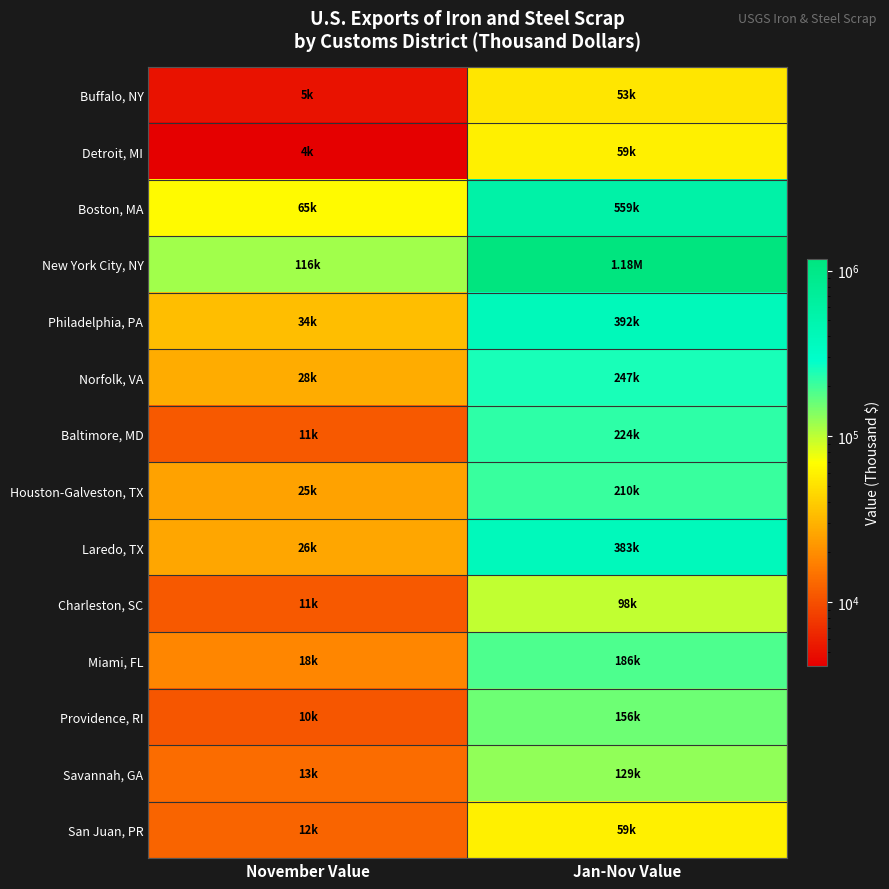

Reading left to right, list all the values displayed in this chart.

Buffalo, NY: November Value=5030	Jan-Nov Value=53100
Detroit, MI: November Value=4100	Jan-Nov Value=59300
Boston, MA: November Value=65100	Jan-Nov Value=559000
New York City, NY: November Value=116000	Jan-Nov Value=1180000
Philadelphia, PA: November Value=34000	Jan-Nov Value=392000
Norfolk, VA: November Value=28000	Jan-Nov Value=247000
Baltimore, MD: November Value=11200	Jan-Nov Value=224000
Houston-Galveston, TX: November Value=25000	Jan-Nov Value=210000
Laredo, TX: November Value=26100	Jan-Nov Value=383000
Charleston, SC: November Value=11200	Jan-Nov Value=98100
Miami, FL: November Value=18100	Jan-Nov Value=186000
Providence, RI: November Value=10800	Jan-Nov Value=156000
Savannah, GA: November Value=13700	Jan-Nov Value=129000
San Juan, PR: November Value=12600	Jan-Nov Value=59200